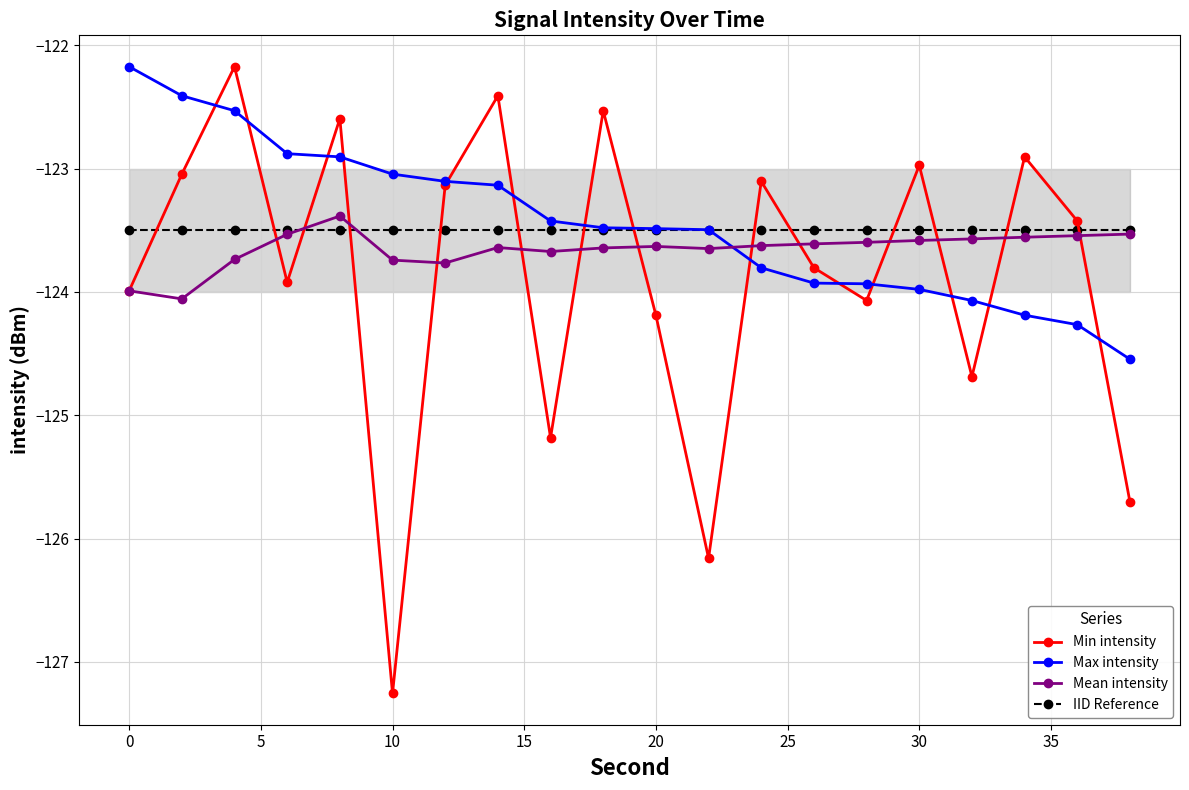

How many intersections are there between IID Reference and Min intensity?

14